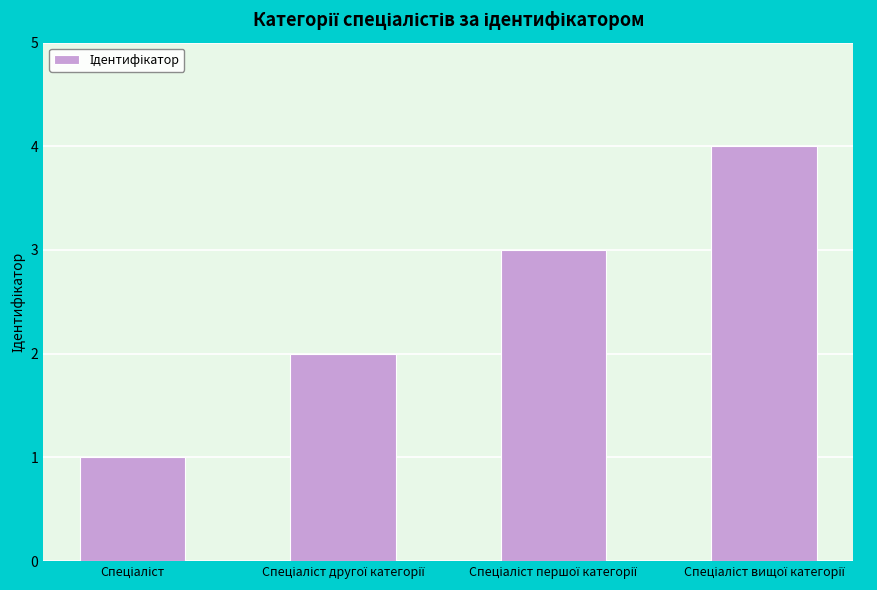

What is the maximum value shown in the chart?

4